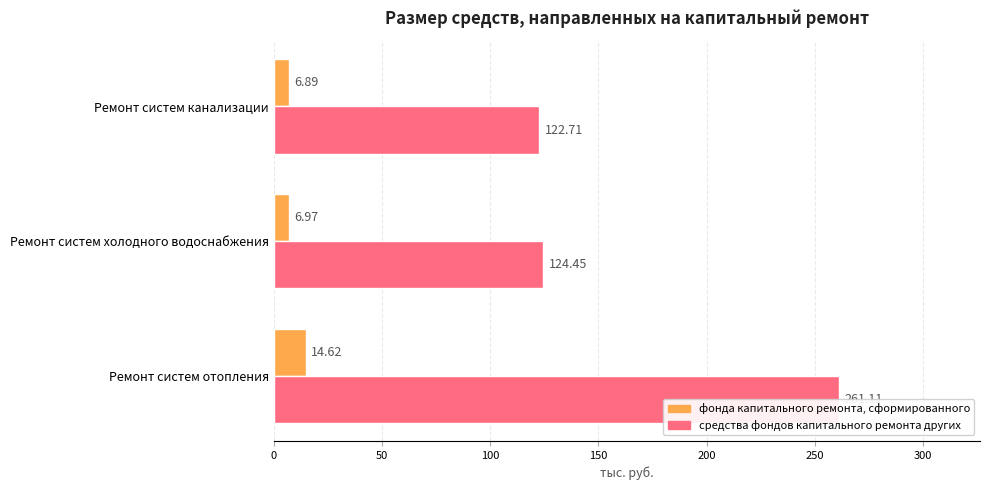

How many values in the средства фондов капитального ремонта других series exceed 124?

2